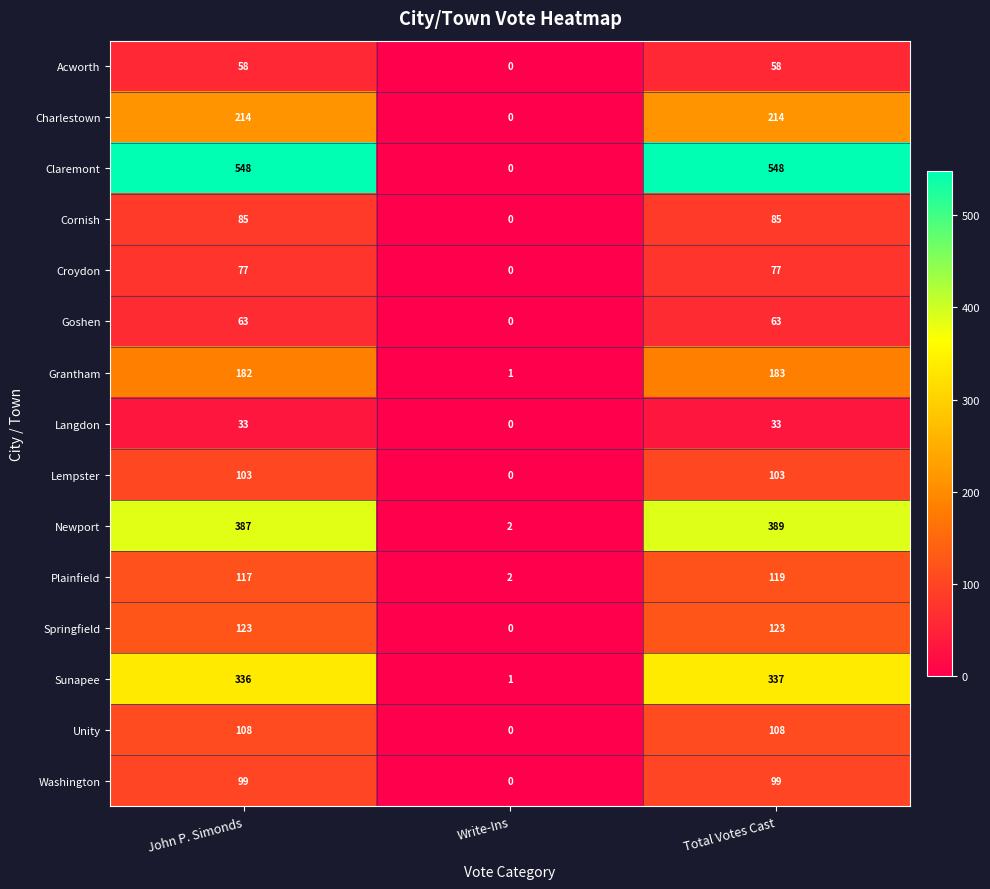

Count the number of categories in the chart.

3